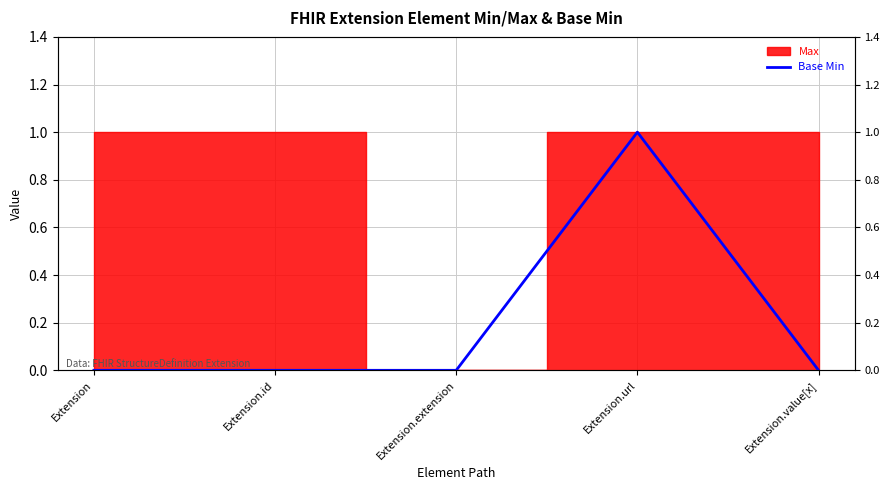

What is the label of the 3rd point from the left?

Extension.extension